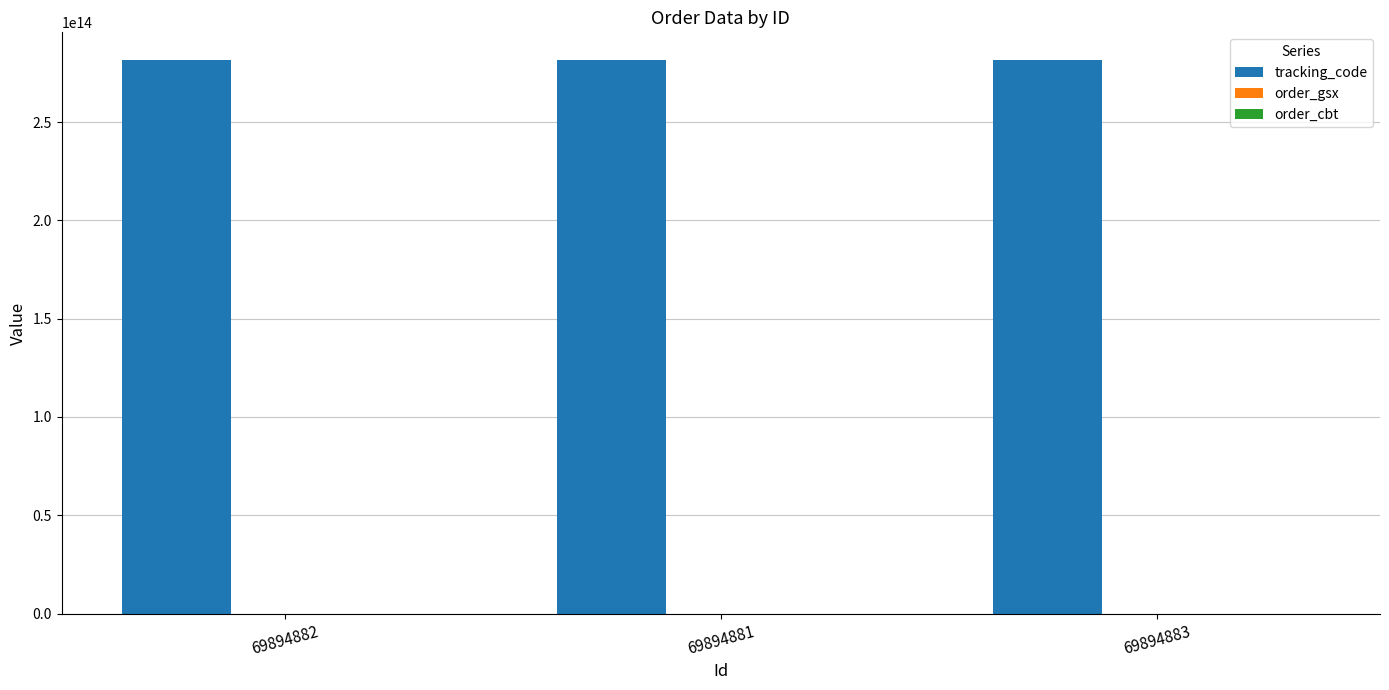

Which series has the largest total across all categories?

tracking_code